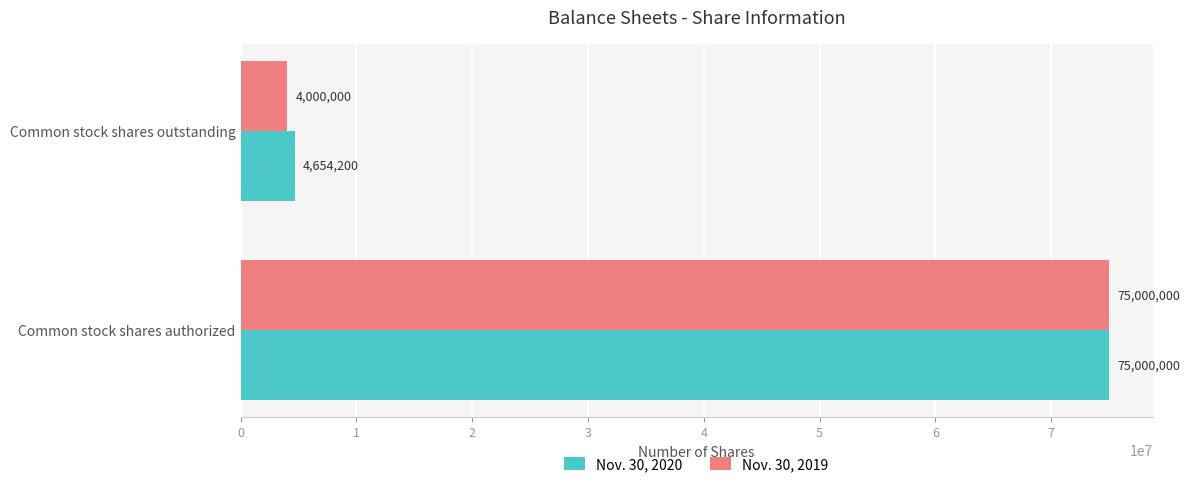

Count the number of categories in the chart.

2